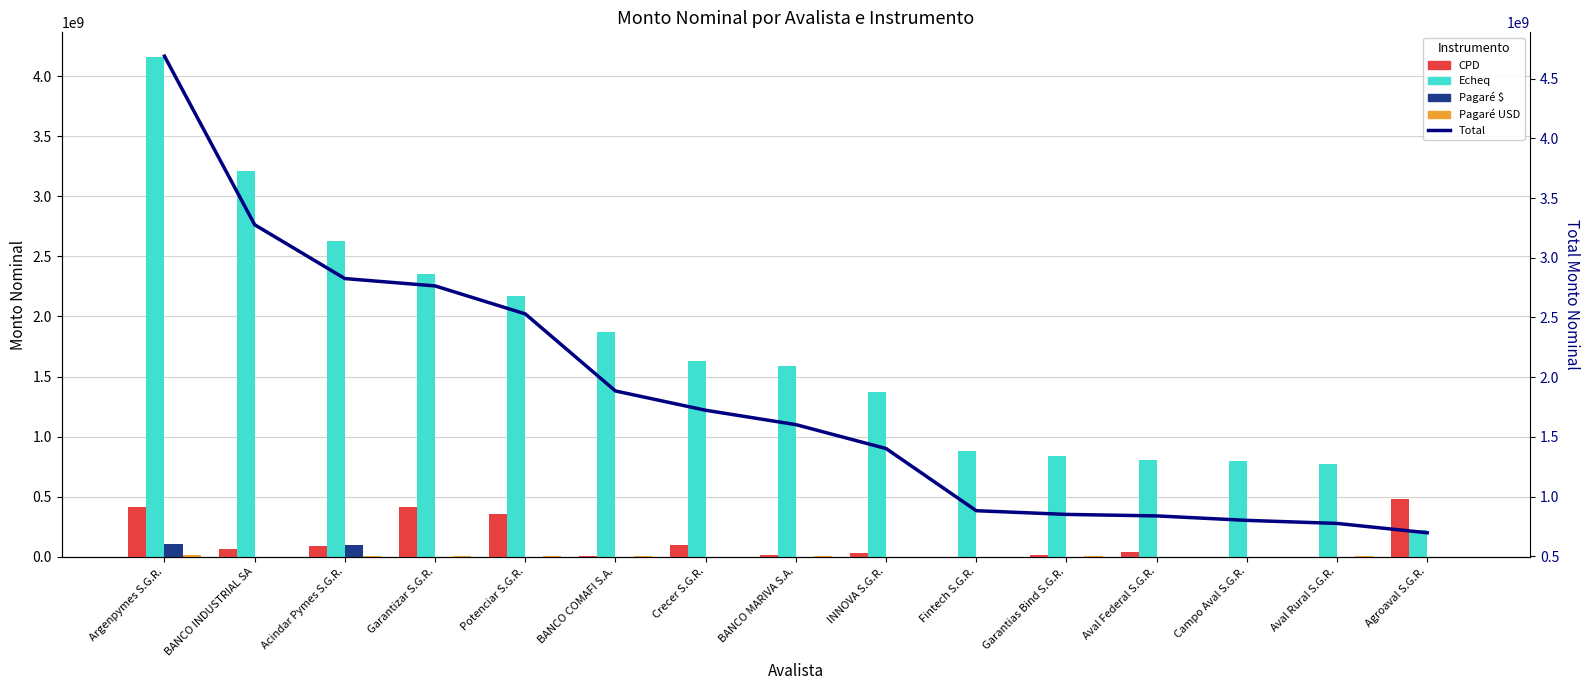

What is the value of the Total bar at the 7th from the left?

1722733902.9